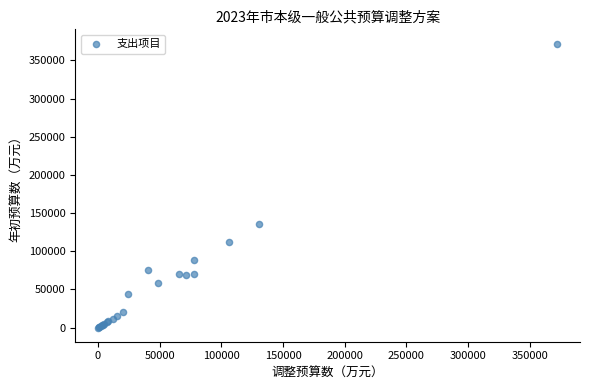

What Y value in the scatter plot is closest to 186104?

135300.8